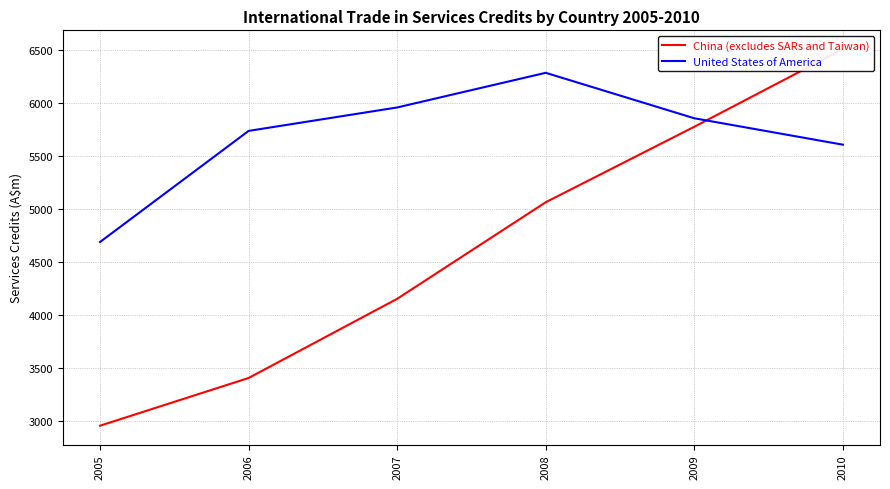

What is the value of the China (excludes SARs and Taiwan) point at the 2nd from the left?

3402